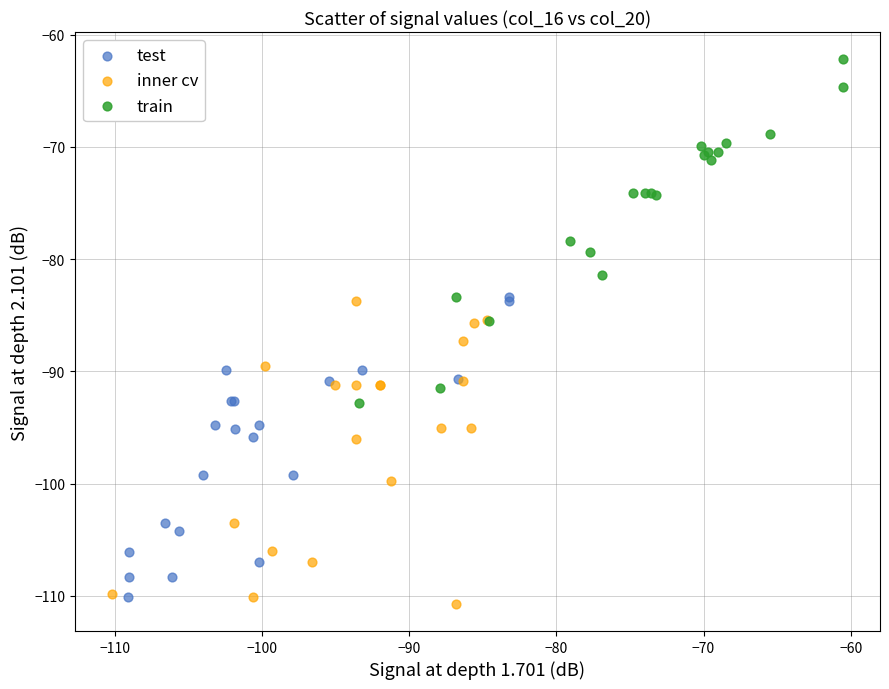

Which series has the widest spread of Y values?

train